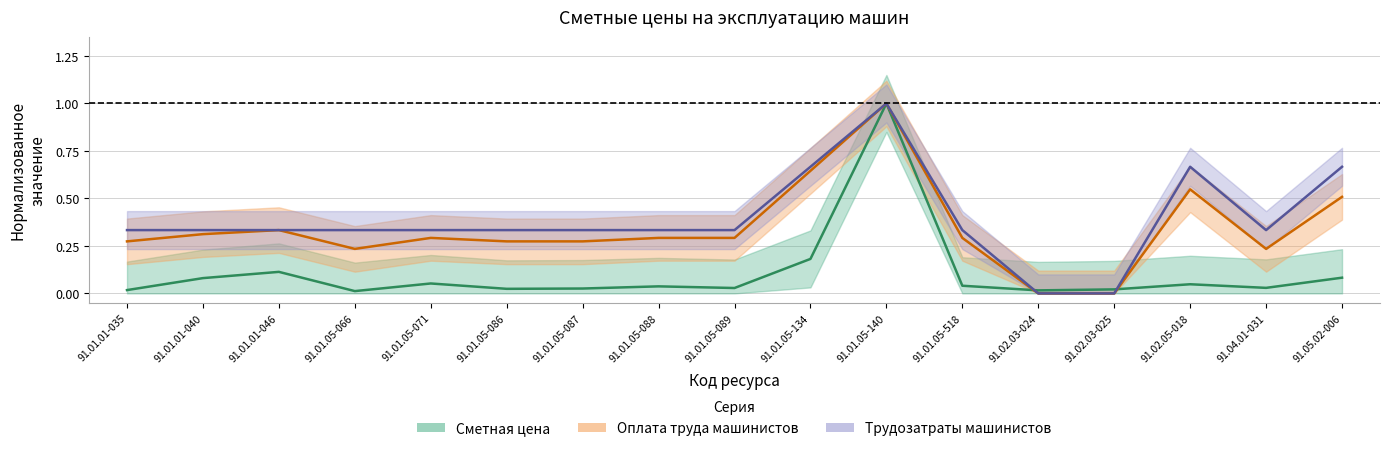

The value of Сметная цена at 91.05.02-006 is 0.1. True or false?

True